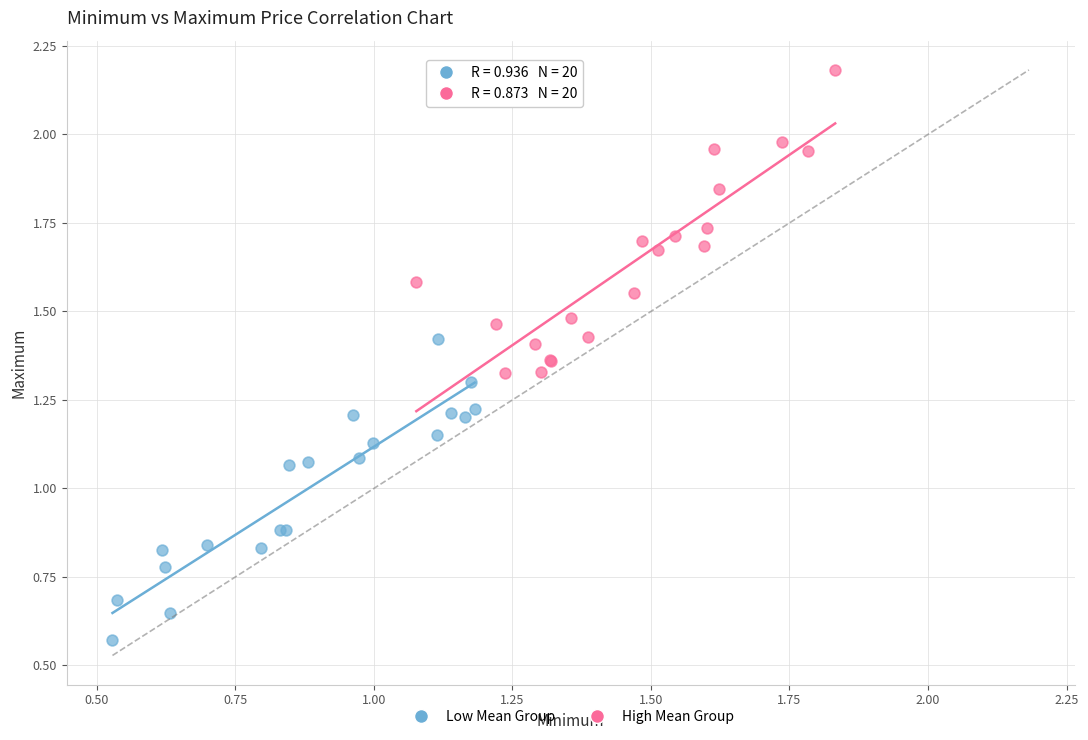

Which series reaches the maximum Y coordinate?

High Mean Group